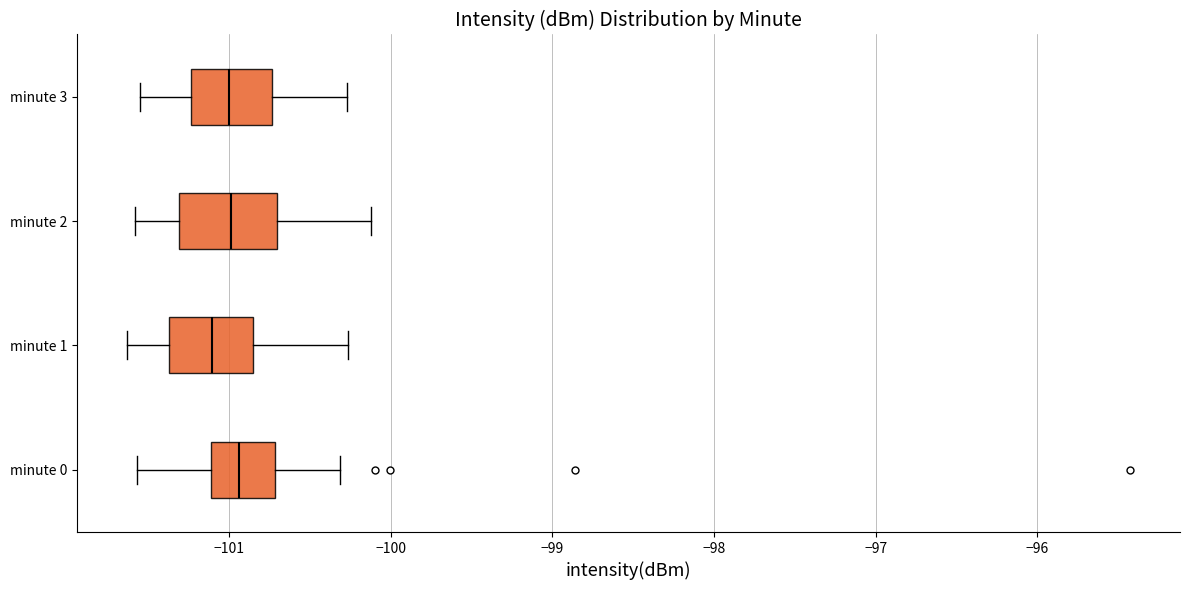

Which box's median line is the furthest to the left?

minute 1